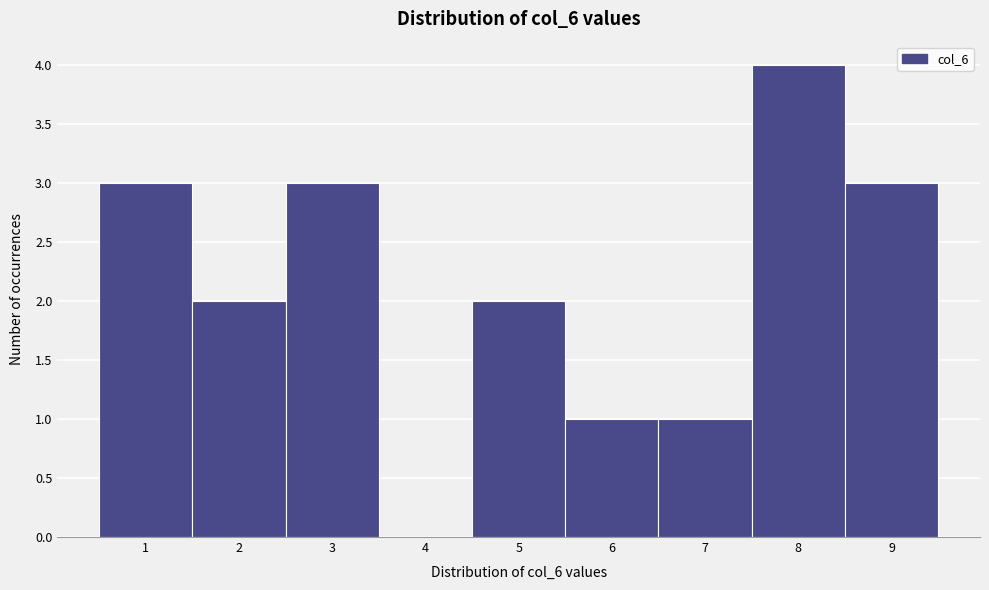

Reading left to right, list all the values displayed in this chart.

1=3	2=2	3=3	4=0	5=2	6=1	7=1	8=4	9=3